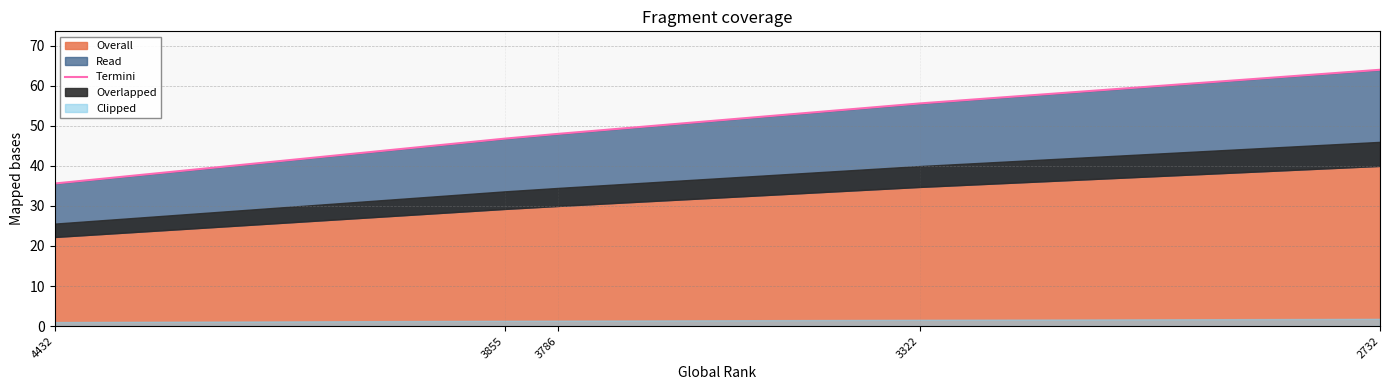

At which label is the value closest to 49?

3786